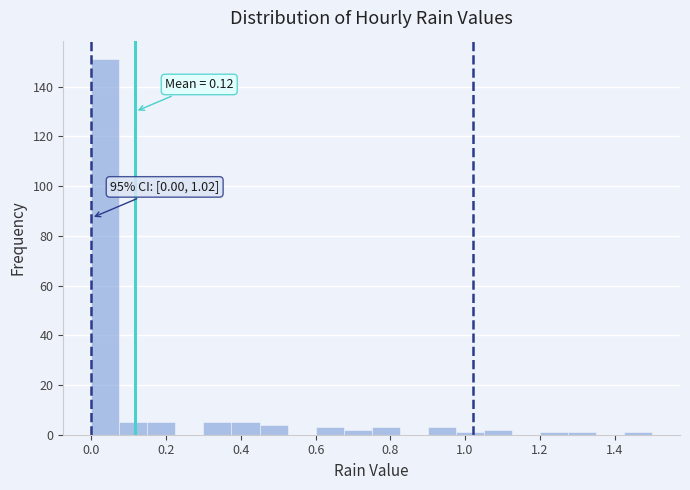

Around what value on the x-axis is the tallest bar? Give the approximate position of its centre, as read against the axis.

0.04